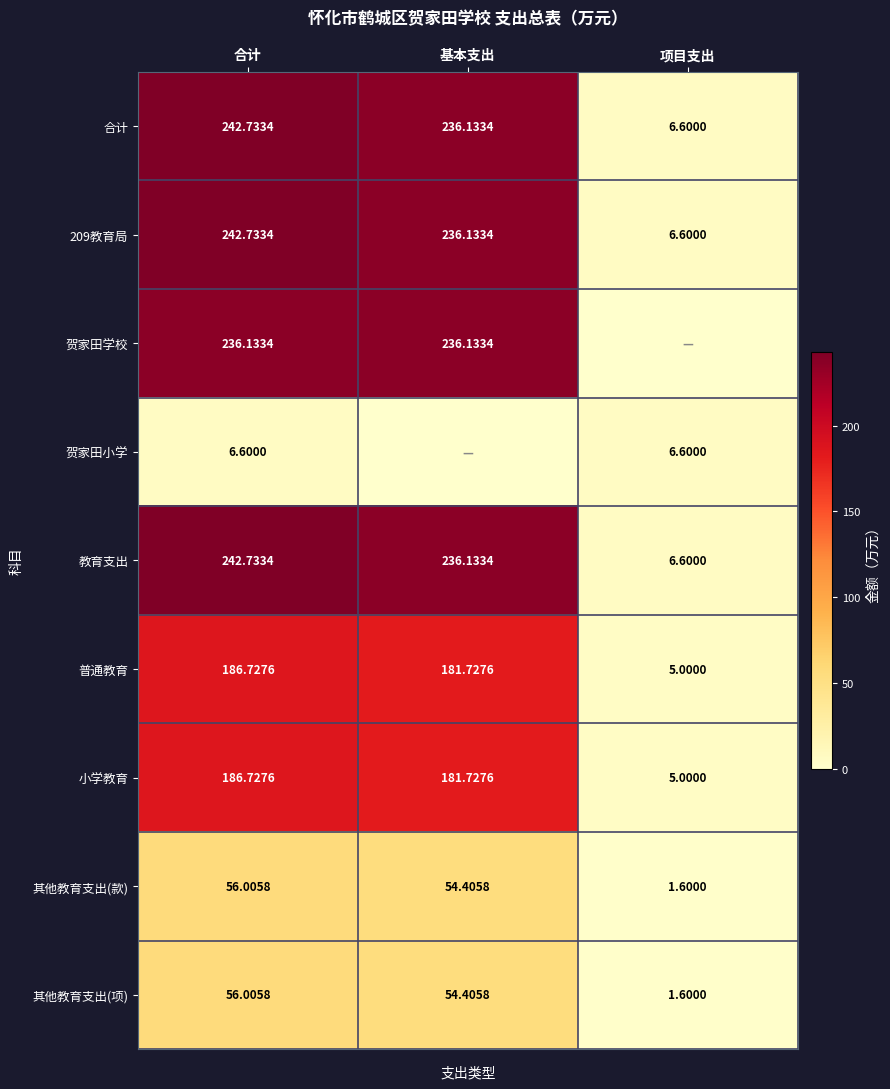

The 209教育局 series shows 126.8 at 基本支出. True or false?

False